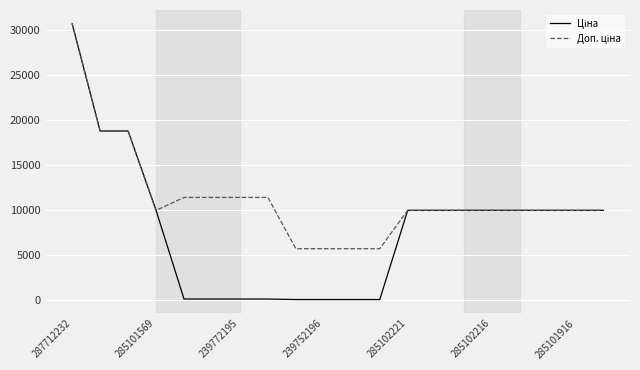

What is the greatest value displayed?

30717.1